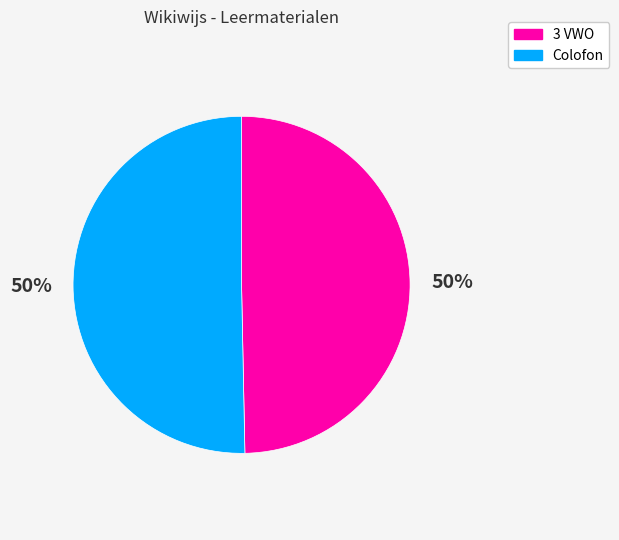

Is it true that Colofon is 50% of the pie?

True